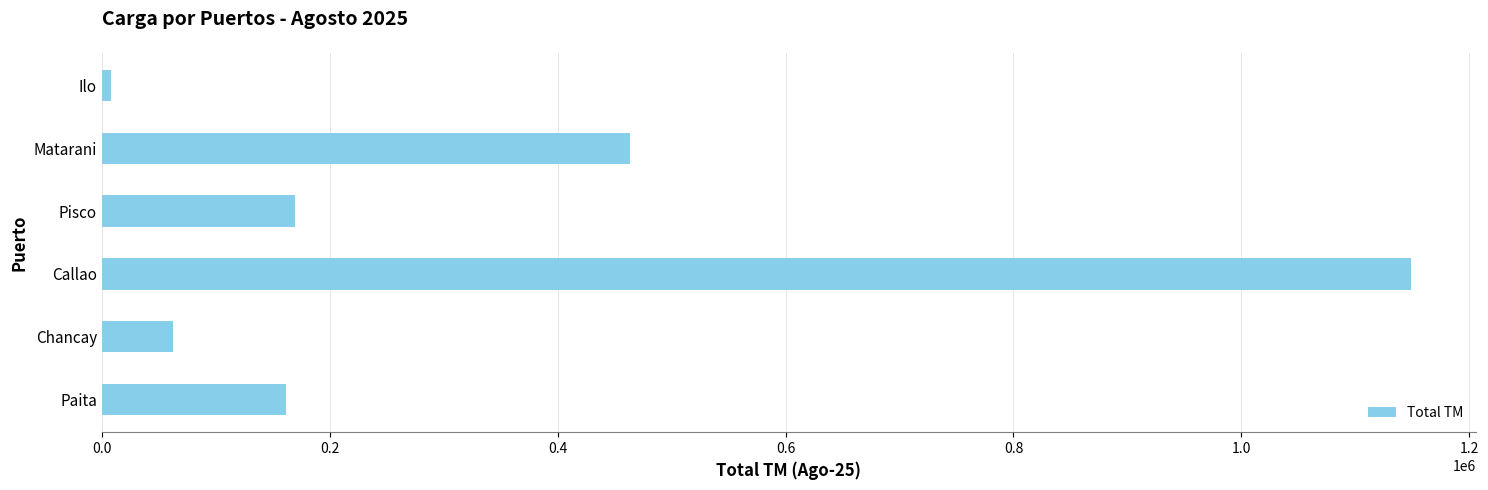

The chart shows a value of 161420.6 at Paita. True or false?

True